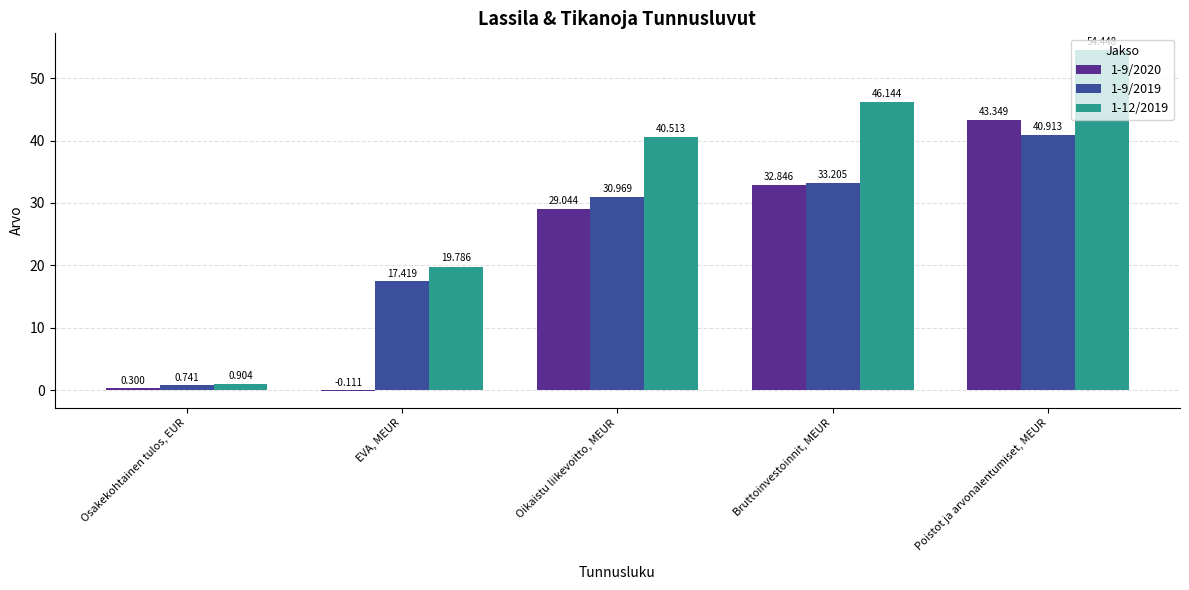

How many distinct data groups are displayed?

3